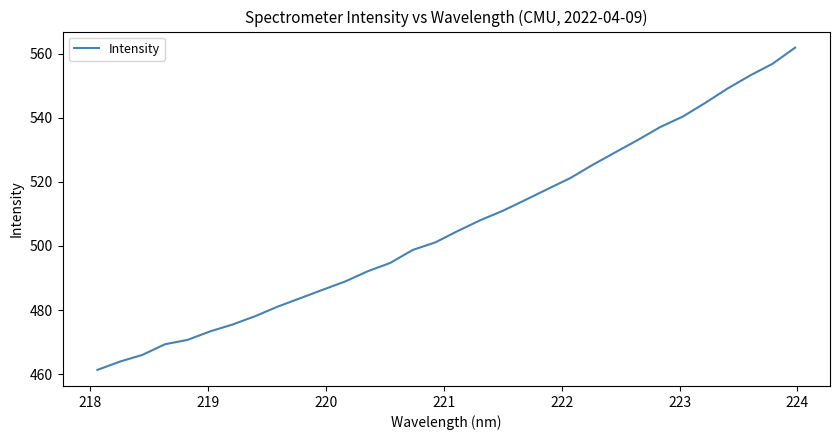

What is the minimum value shown in the chart?

461.3